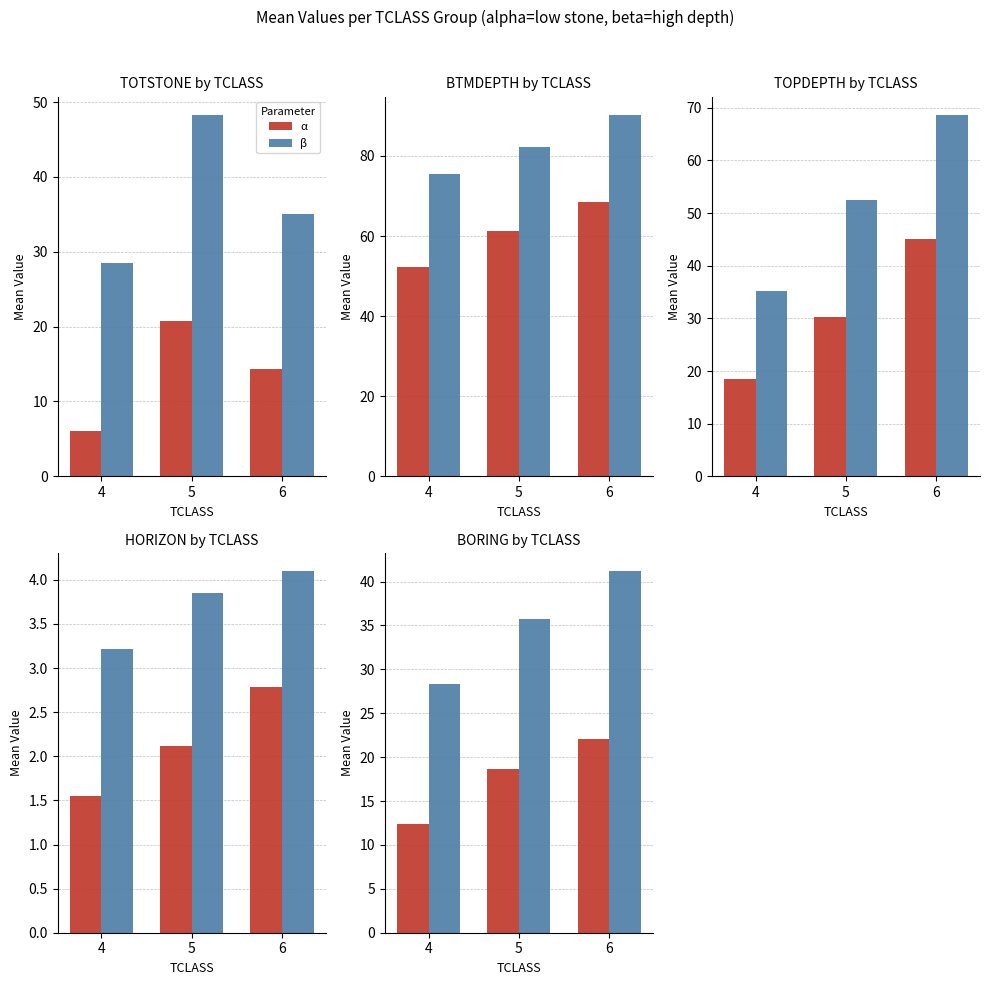

Where is β nearest to the value 34?

5